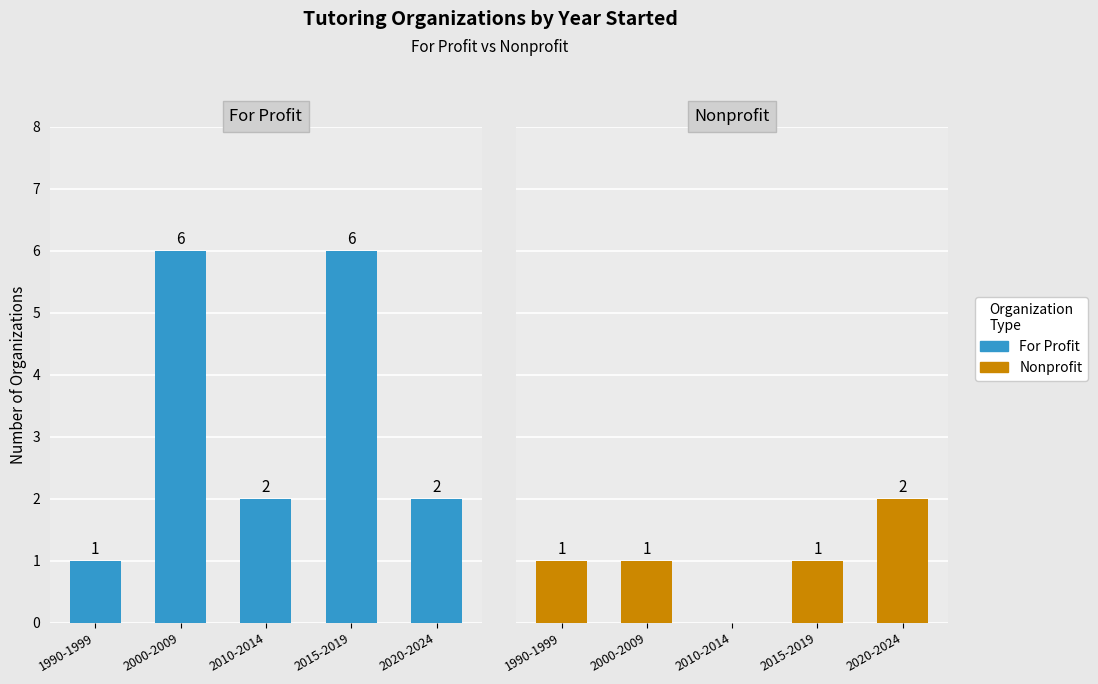

Which has a higher value, 2000-2009 or 2020-2024?

2000-2009